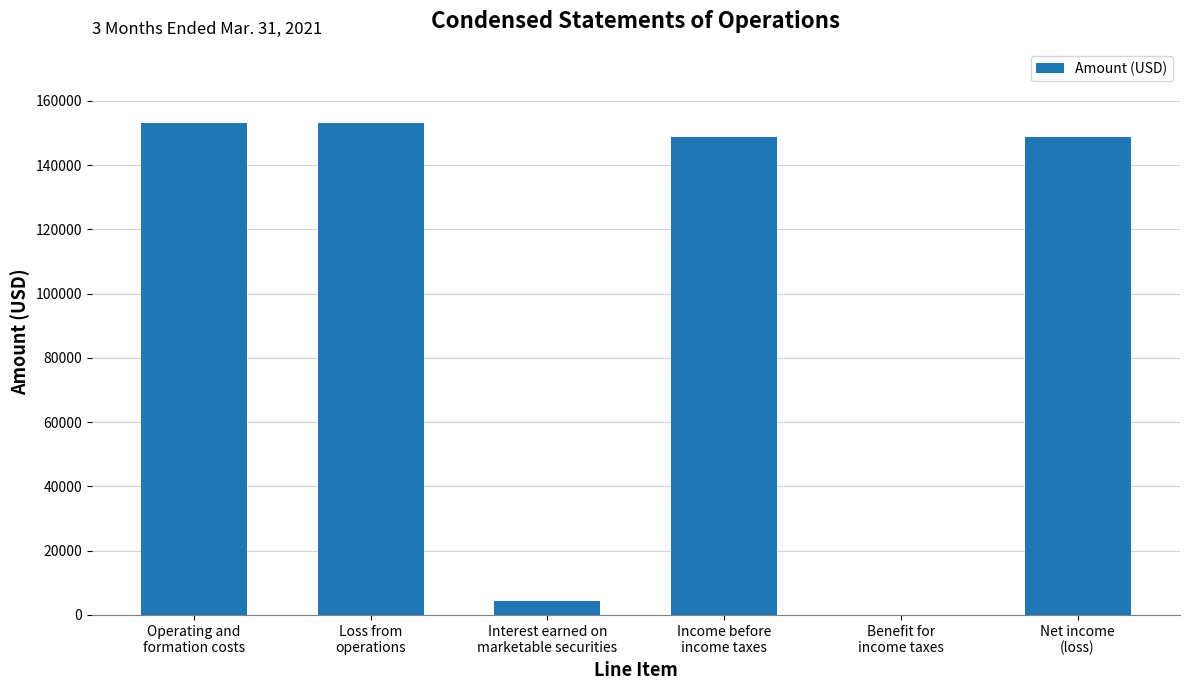

Which has a higher value, Interest earned on
marketable securities or Loss from
operations?

Loss from
operations